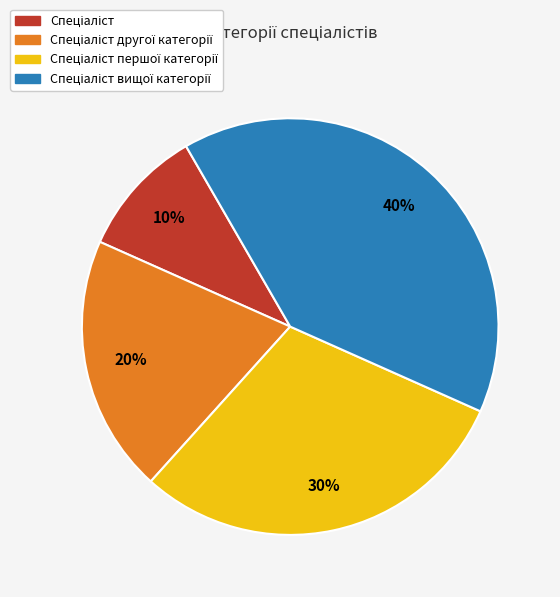

Is there a majority slice in this chart?

No